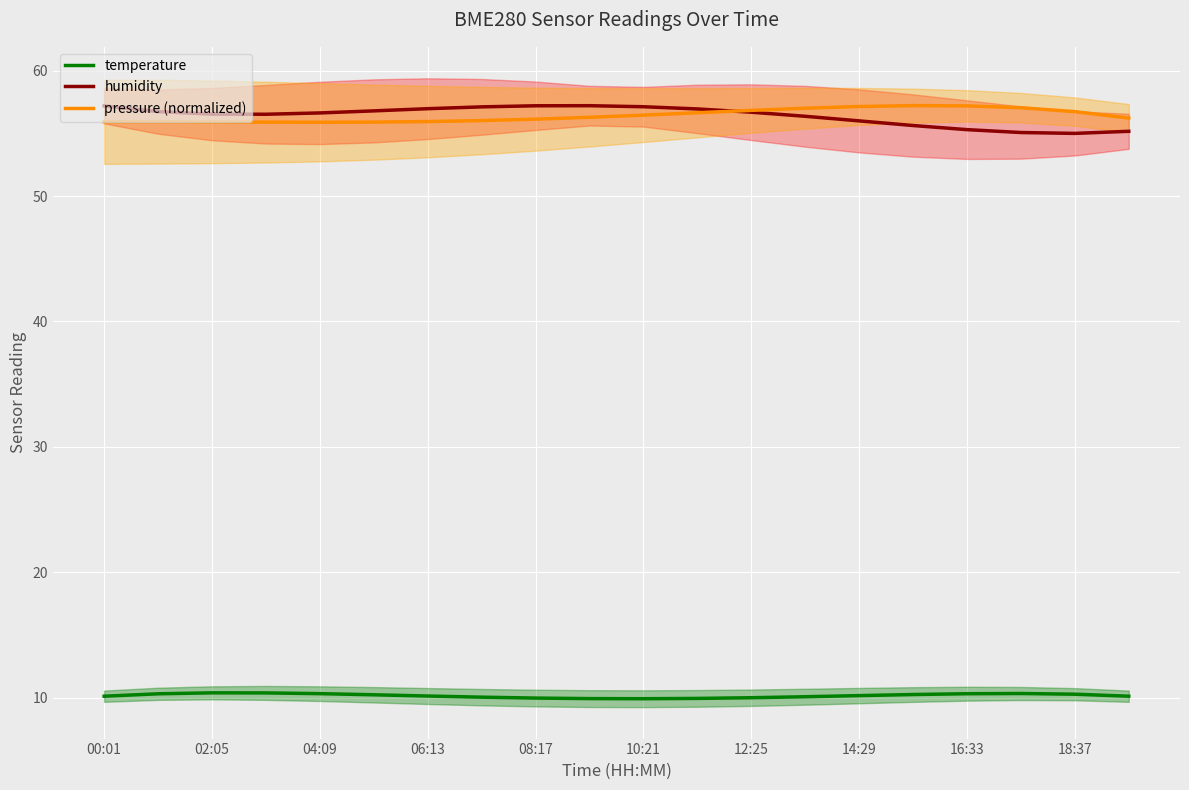

What is the value of the pressure (normalized) point at the 5th from the left?

55.9